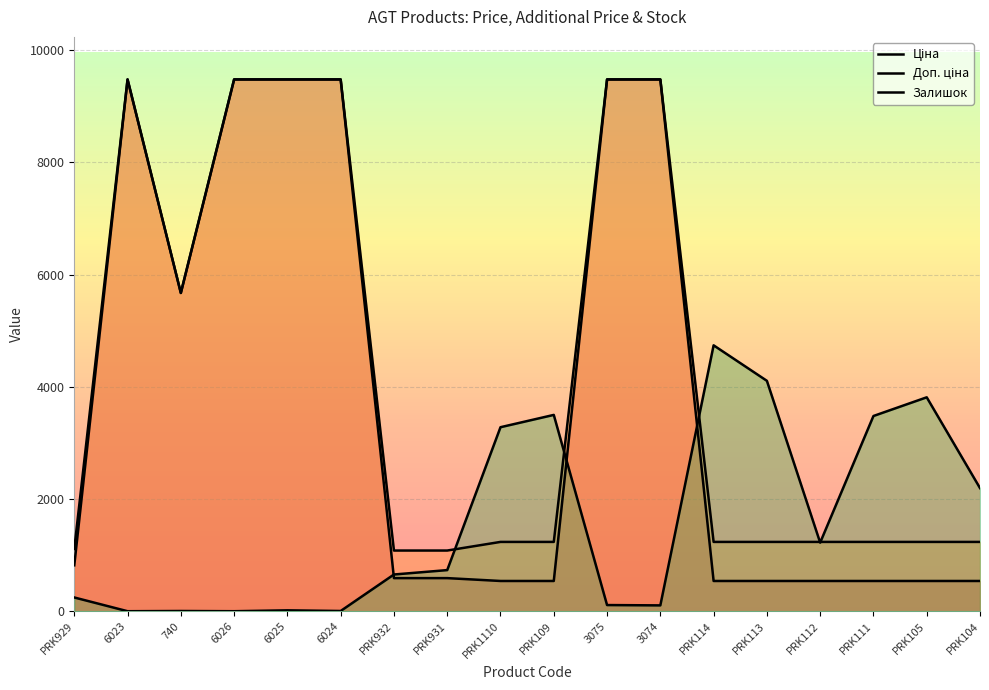

List the series in order of their peak value, lowest first.

Залишок, Ціна, Доп. ціна